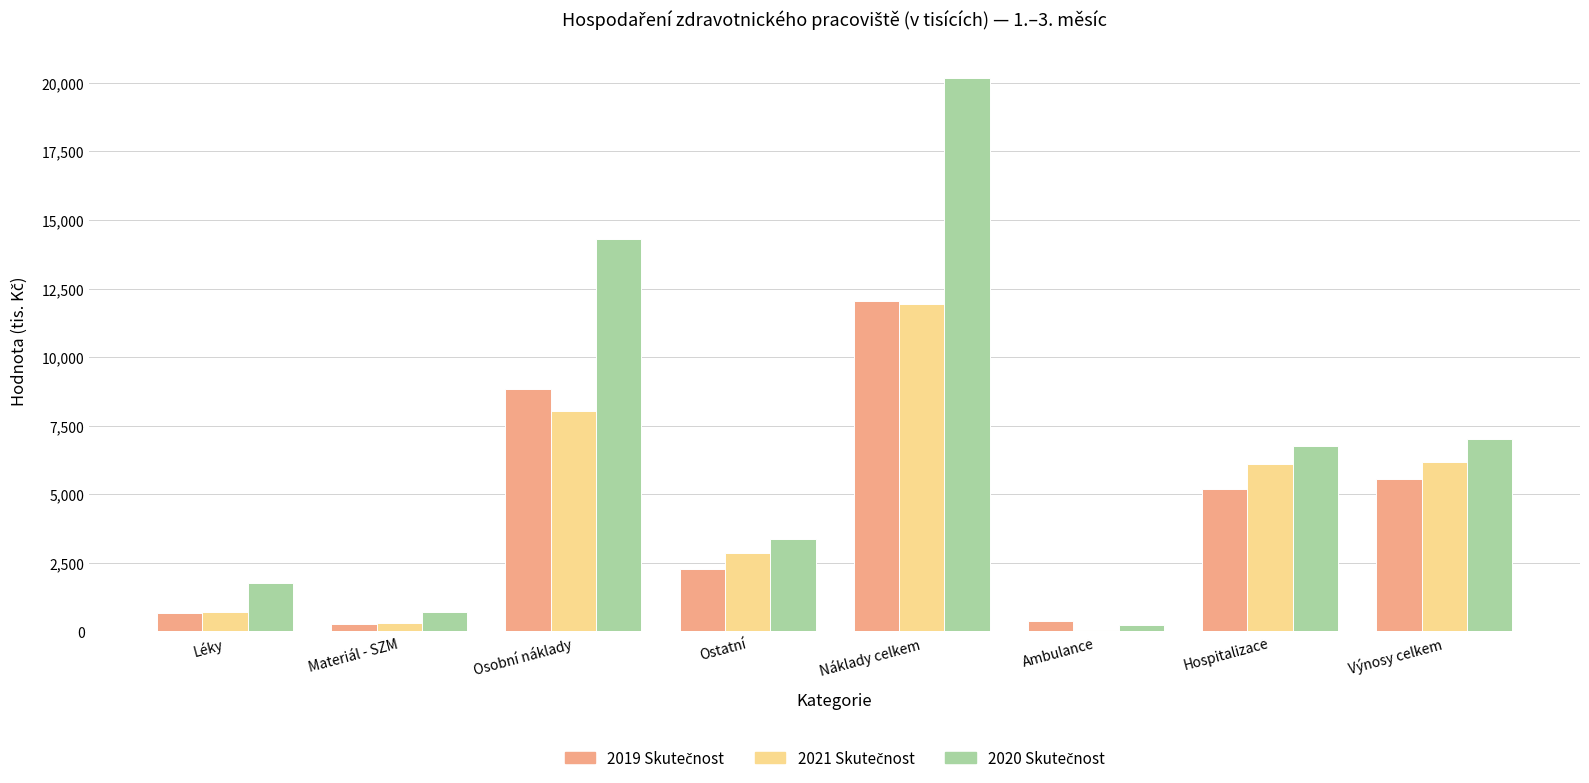

At which category is the sum across all series the highest?

Náklady celkem